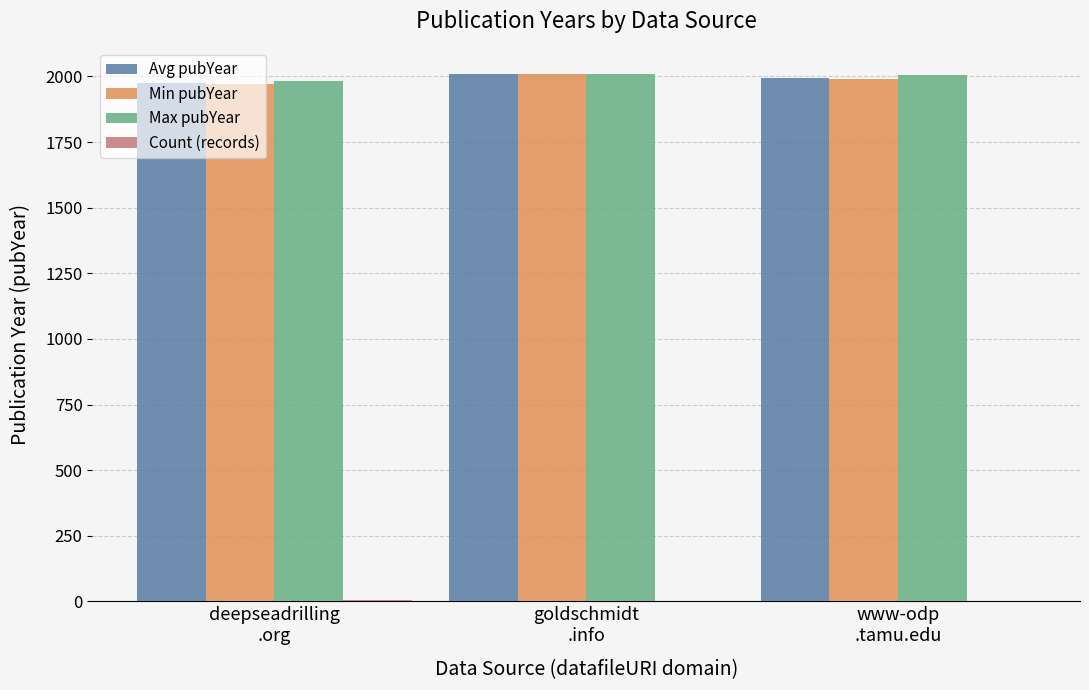

What is the maximum value for Avg pubYear?

2010.0